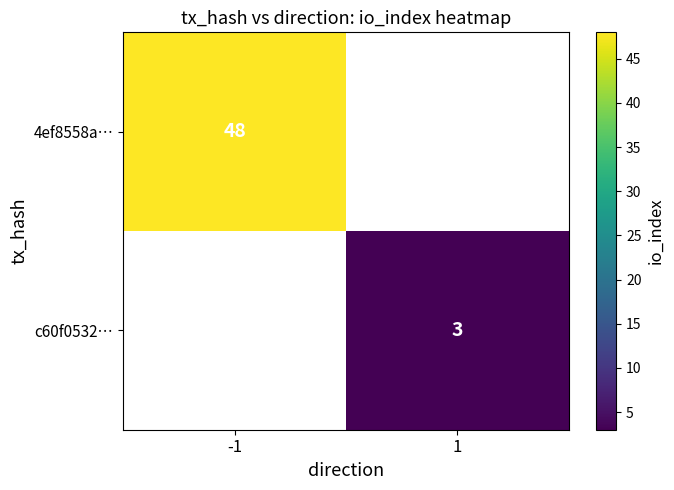

The 4ef8558a… series shows 74 at -1. True or false?

False